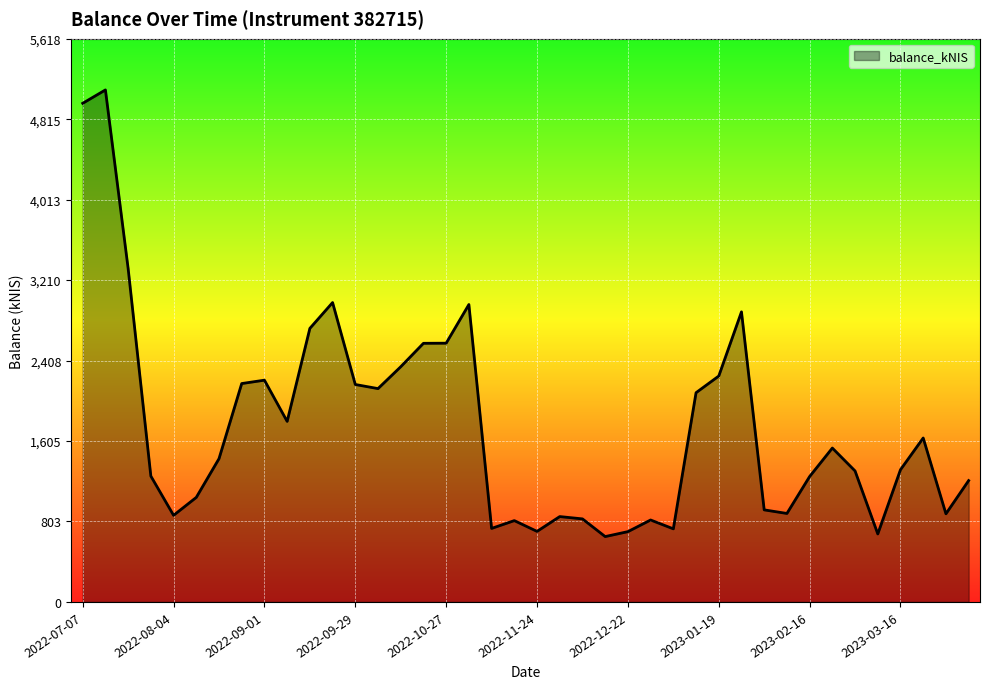

What is the greatest value displayed?

5106.8